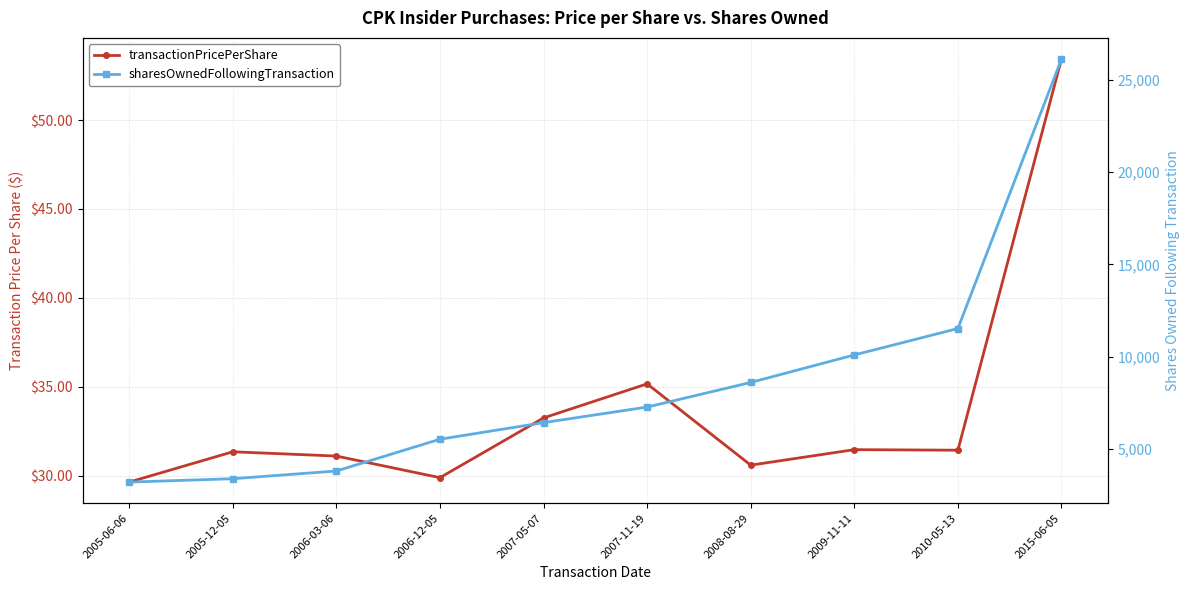

What is the label of the 7th point from the left?

2008-08-29